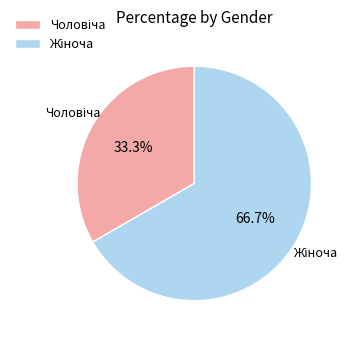

Is there a majority slice in this chart?

Yes